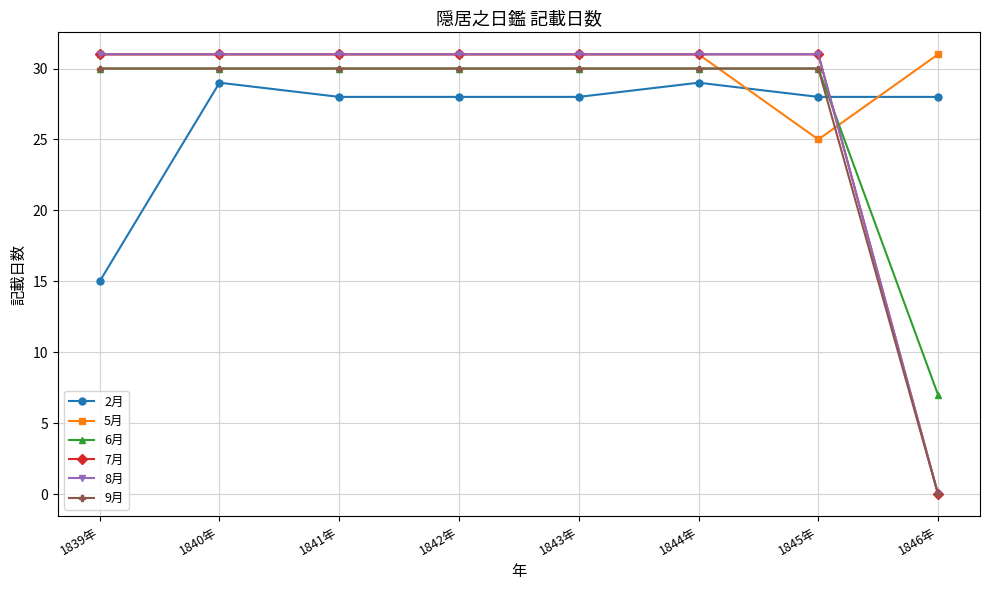

At which category is the sum across all series the highest?

1840年